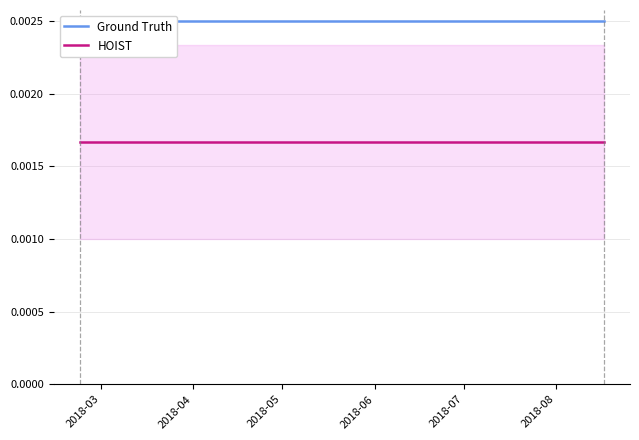

Does the chart have visible grid lines?

Yes